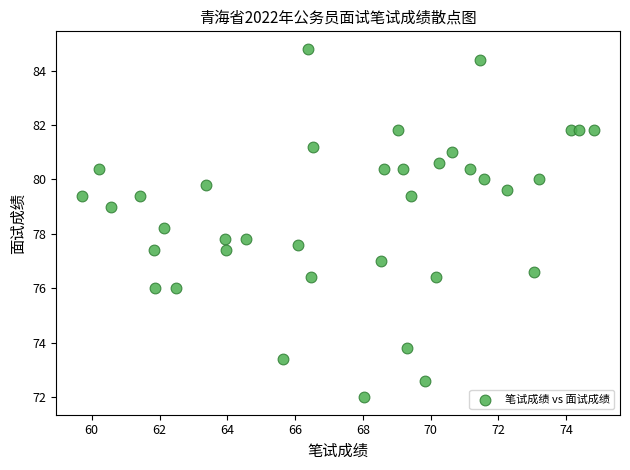

What is the range of X values (max minus min)?

15.1